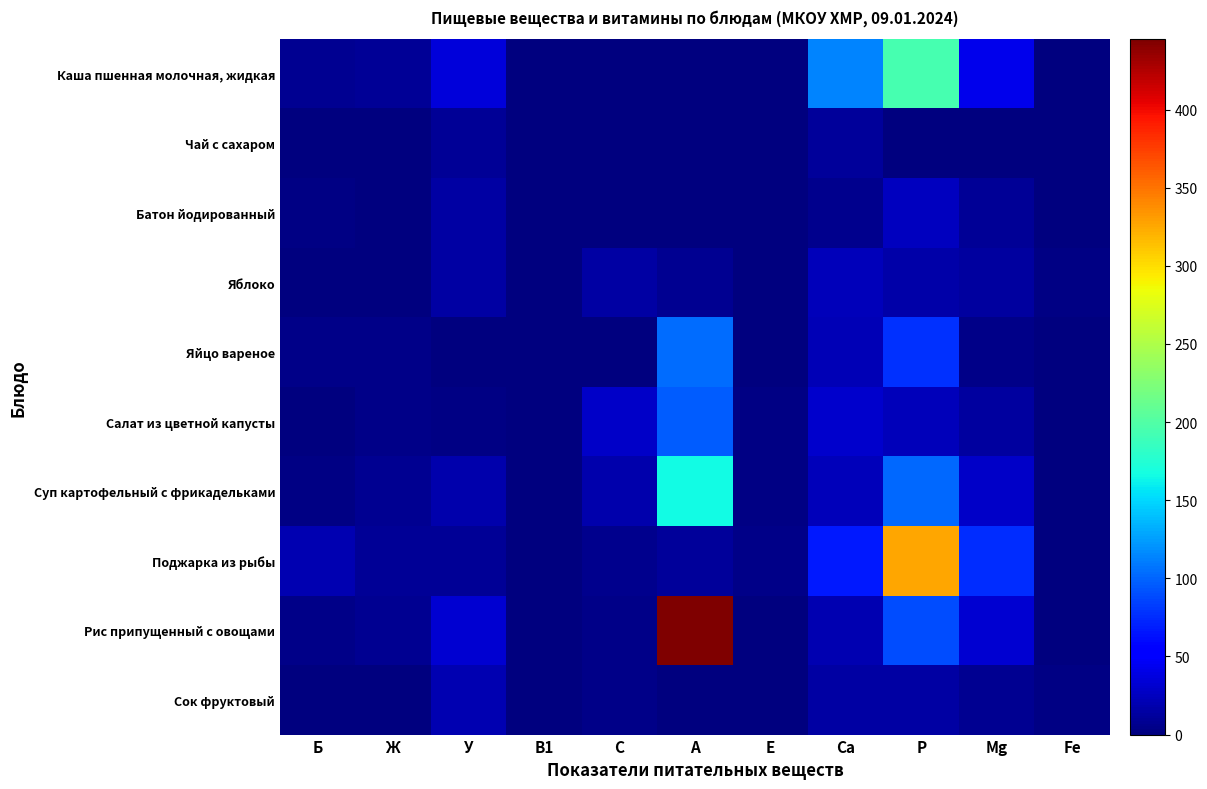

Which series has the largest range (max minus min)?

Рис припущенный с овощами